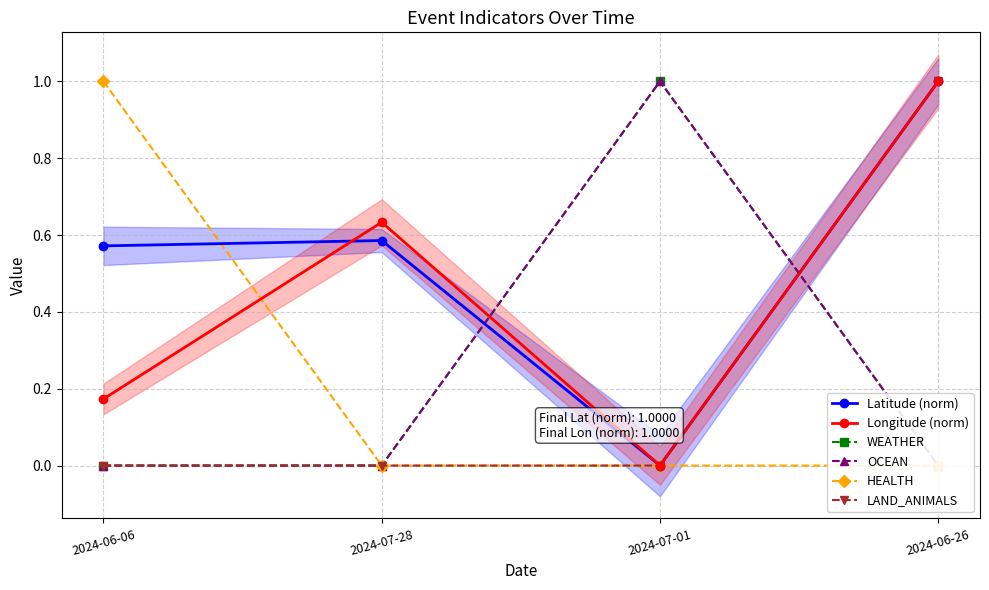

Reading left to right, what are all the values shown in this chart?

Latitude (norm): 2024-06-06=0.6	2024-07-28=0.6	2024-07-01=0.0	2024-06-26=1.0
Longitude (norm): 2024-06-06=0.2	2024-07-28=0.6	2024-07-01=0.0	2024-06-26=1.0
WEATHER: 2024-06-06=0.0	2024-07-28=0.0	2024-07-01=1.0	2024-06-26=0.0
OCEAN: 2024-06-06=0.0	2024-07-28=0.0	2024-07-01=1.0	2024-06-26=0.0
HEALTH: 2024-06-06=1.0	2024-07-28=0.0	2024-07-01=0.0	2024-06-26=0.0
LAND_ANIMALS: 2024-06-06=0.0	2024-07-28=0.0	2024-07-01=0.0	2024-06-26=1.0